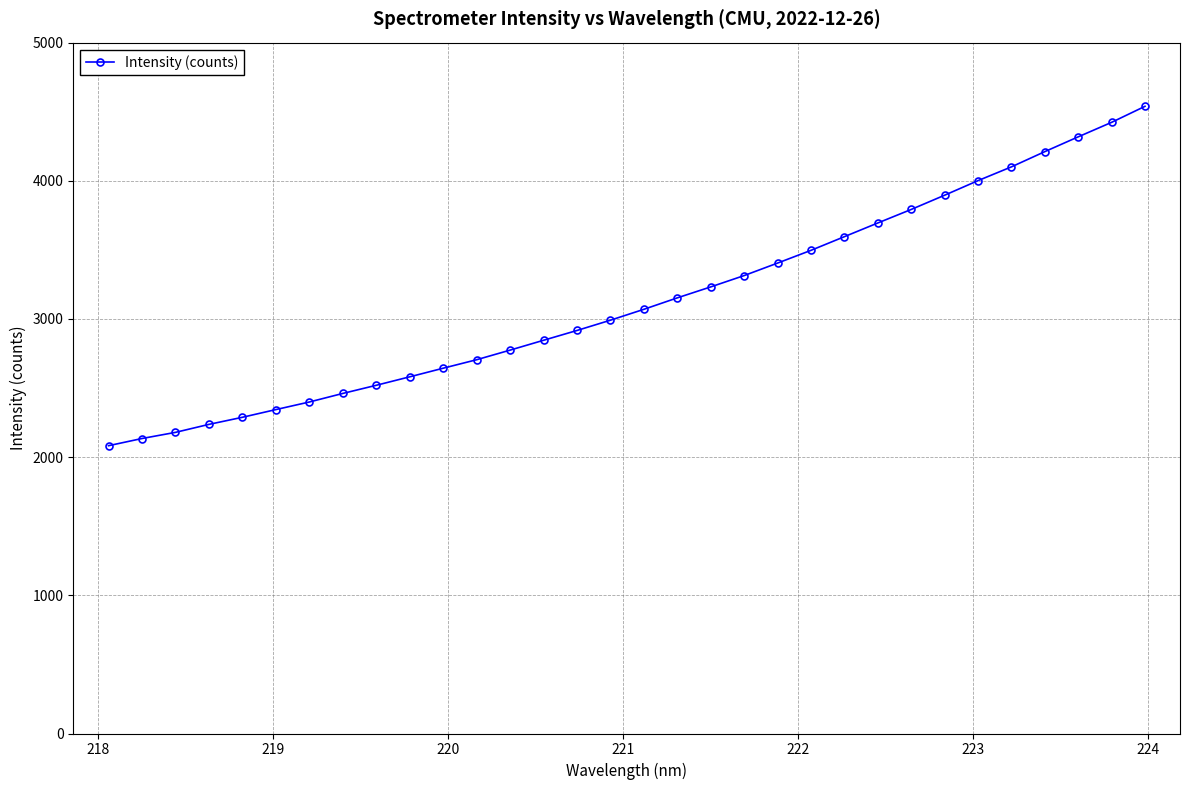

What is the sum of all values?

100346.0